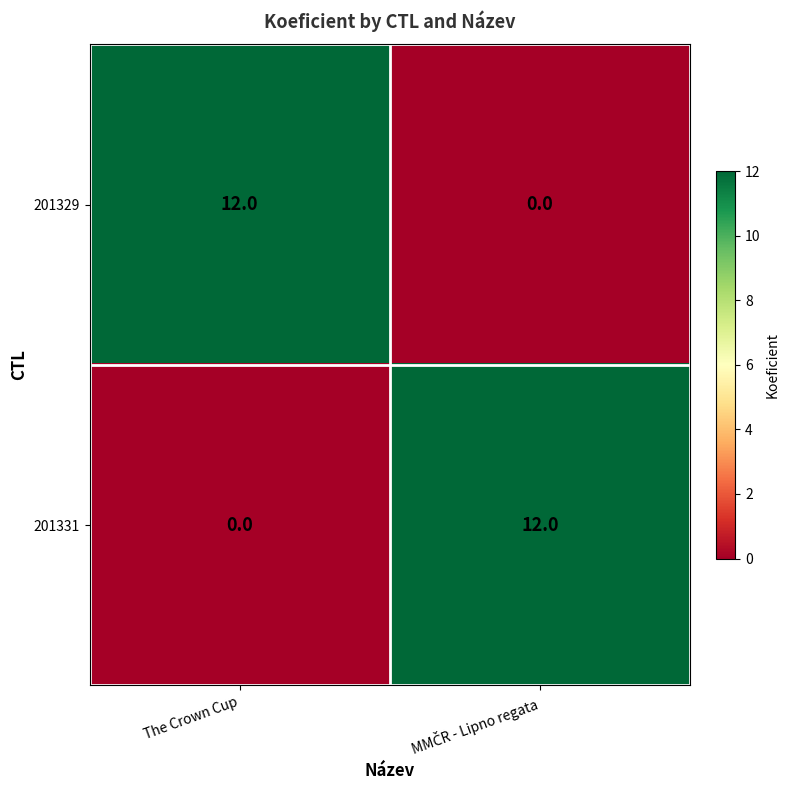

What is the sum of all 201331 values?

12